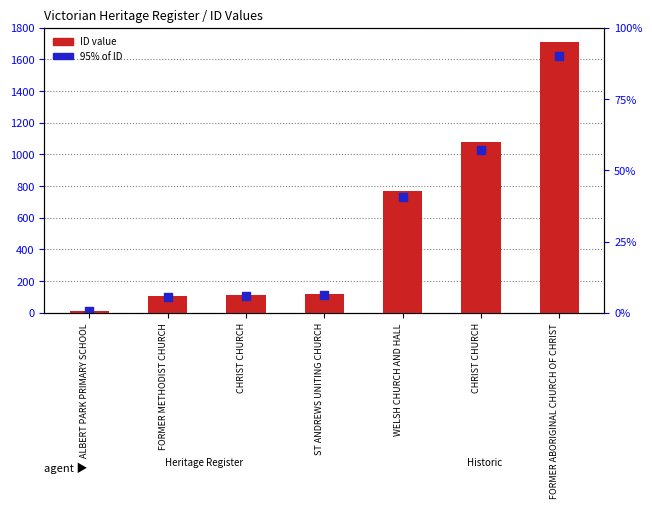

Is the value of ID value at FORMER ABORIGINAL CHURCH OF CHRIST greater than the value of 95% of ID at CHRIST CHURCH?

Yes